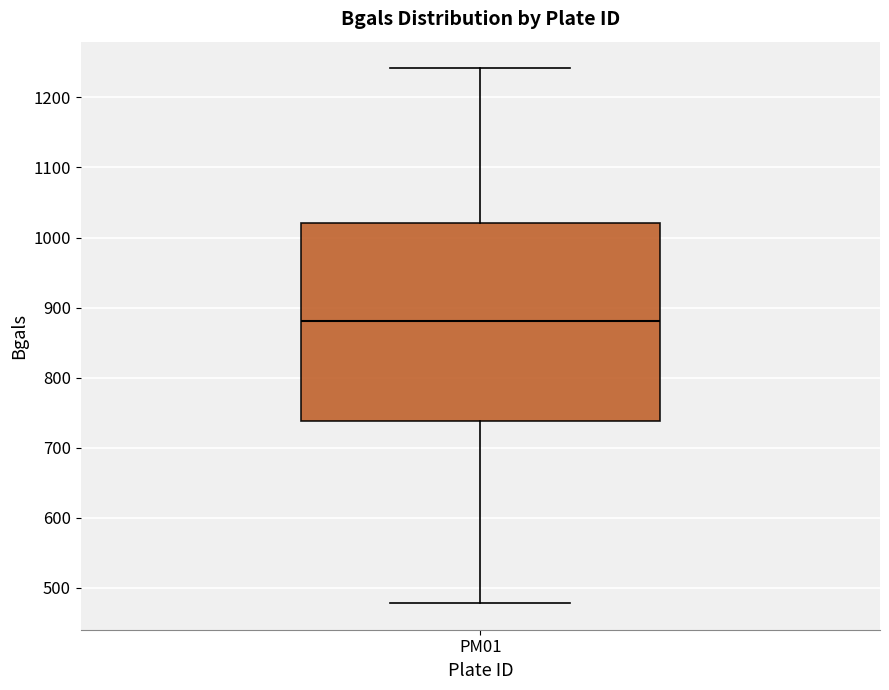

Transcribe this box plot: give where the median line is, the range the box spans, and where the two whiskers end, as read against the y-axis. The values are not printed on the chart, so give them approximately, as read against the axis.

median 880, box 740 to 1020, whiskers 480 to 1240